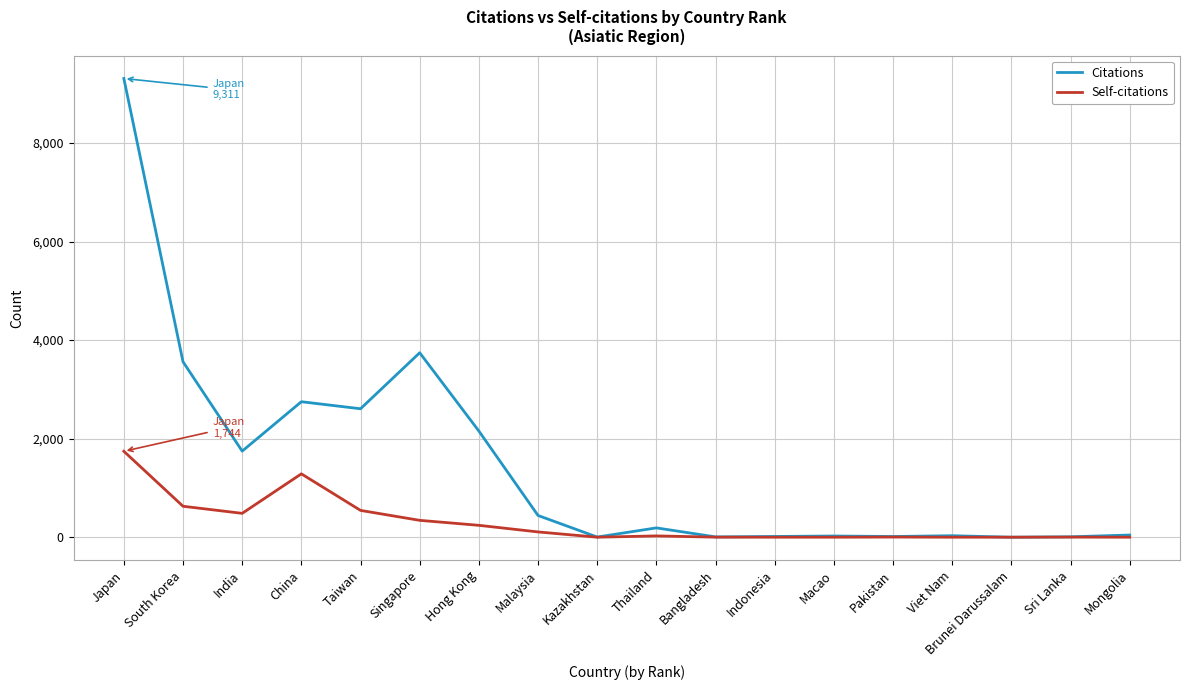

Rank the series by their maximum value, from highest to lowest.

Citations, Self-citations